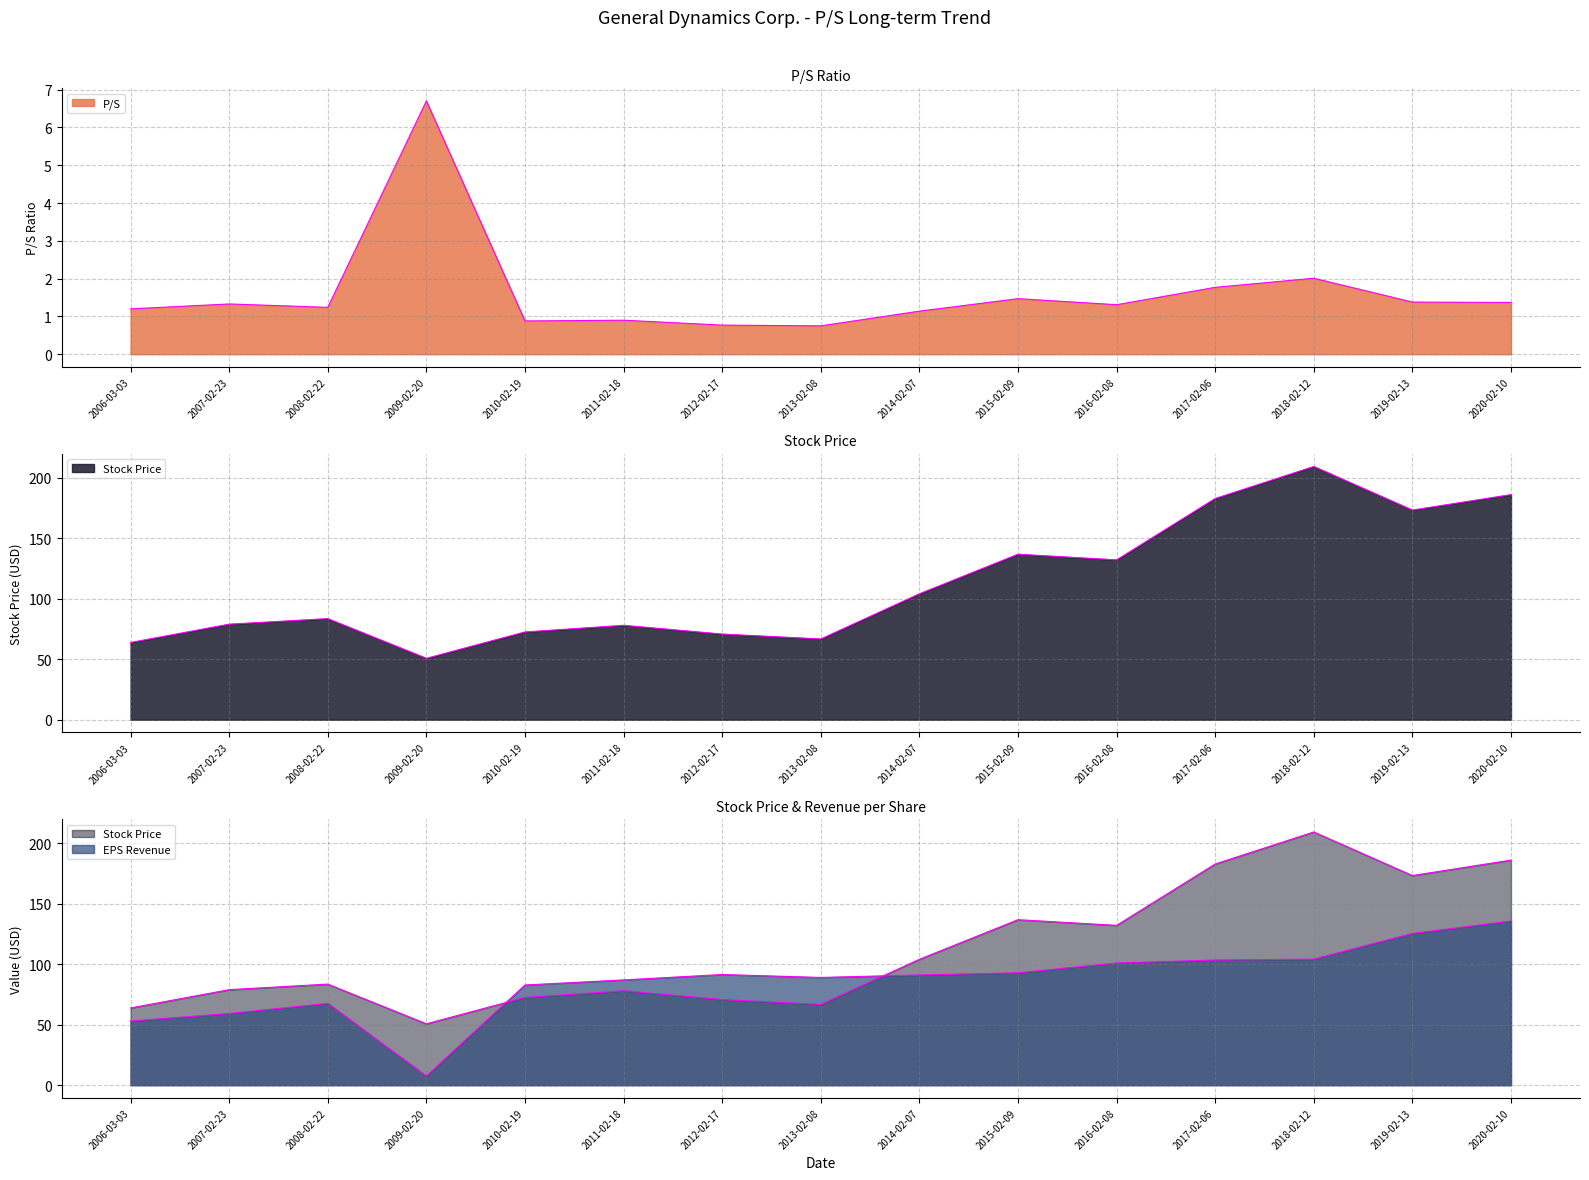

True or false: P/S and EPS Revenue cross at least once.

False